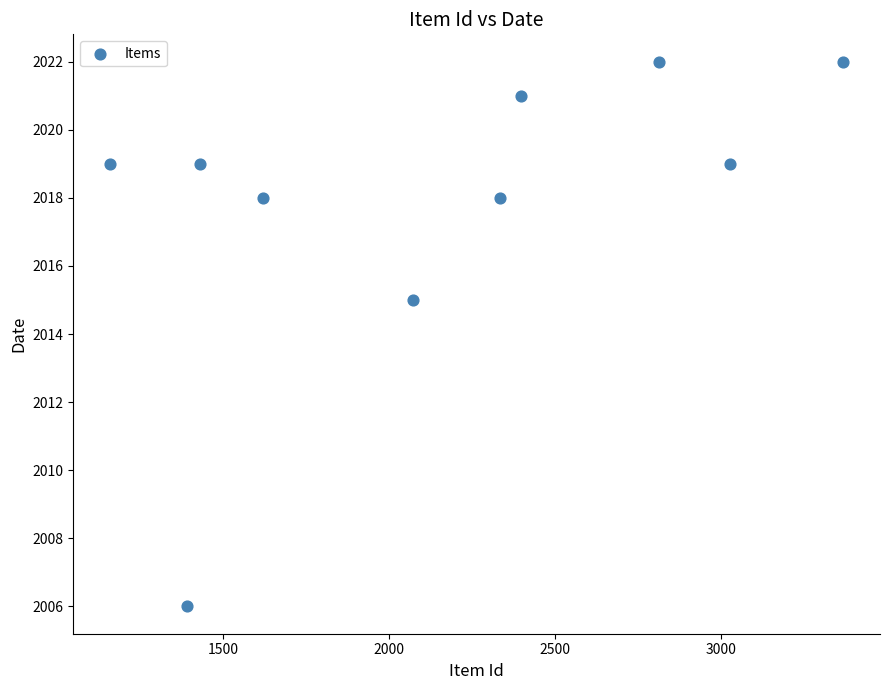

What is the average X value?

2161